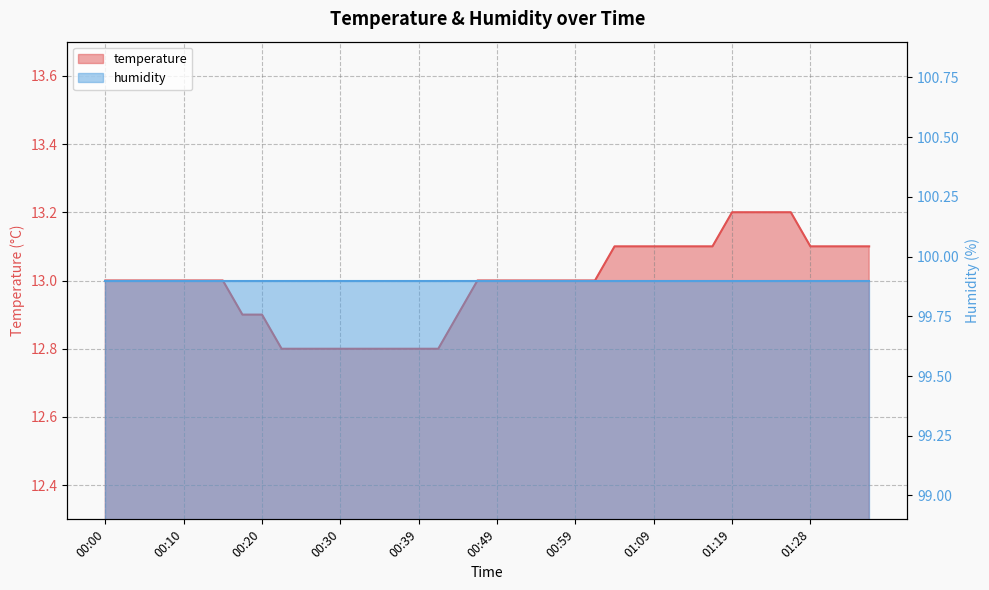

What is the maximum value shown in the chart?

13.2